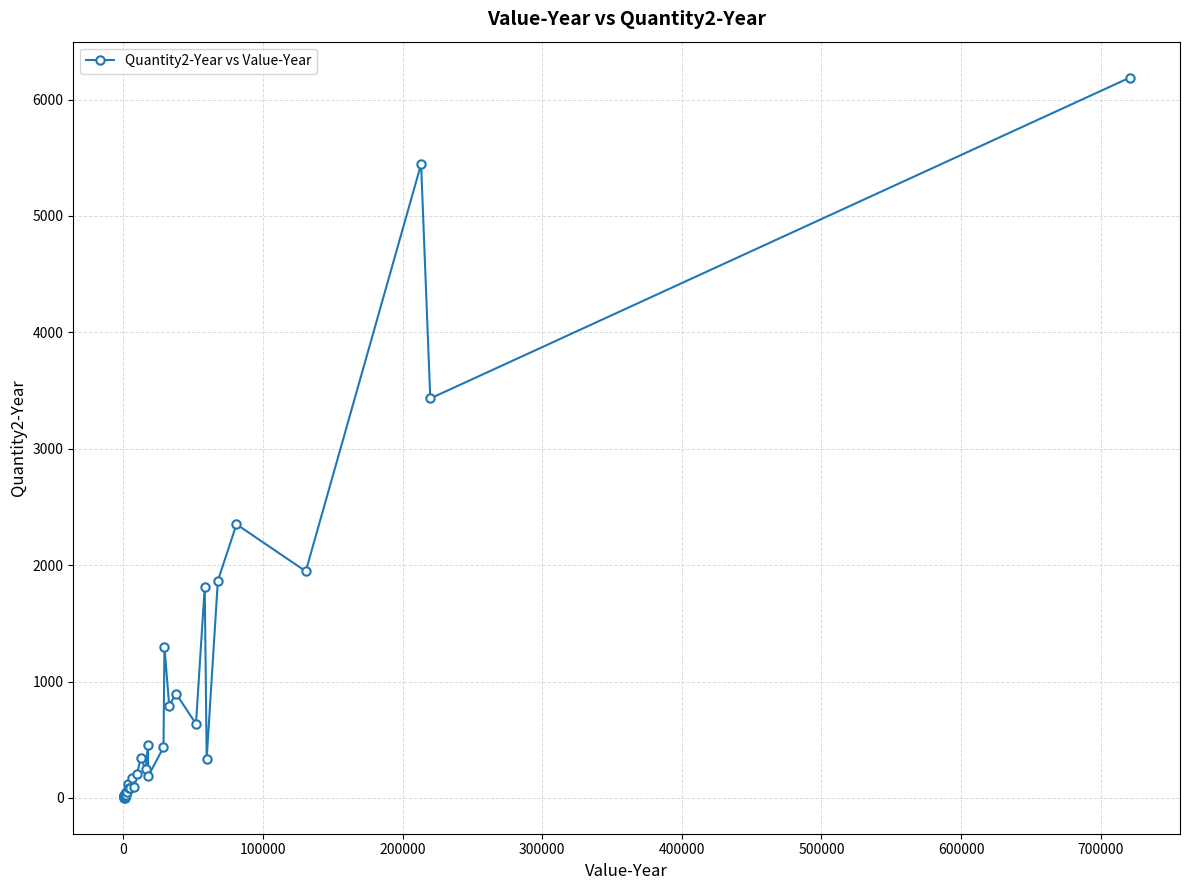

What is the greatest value displayed?

6188